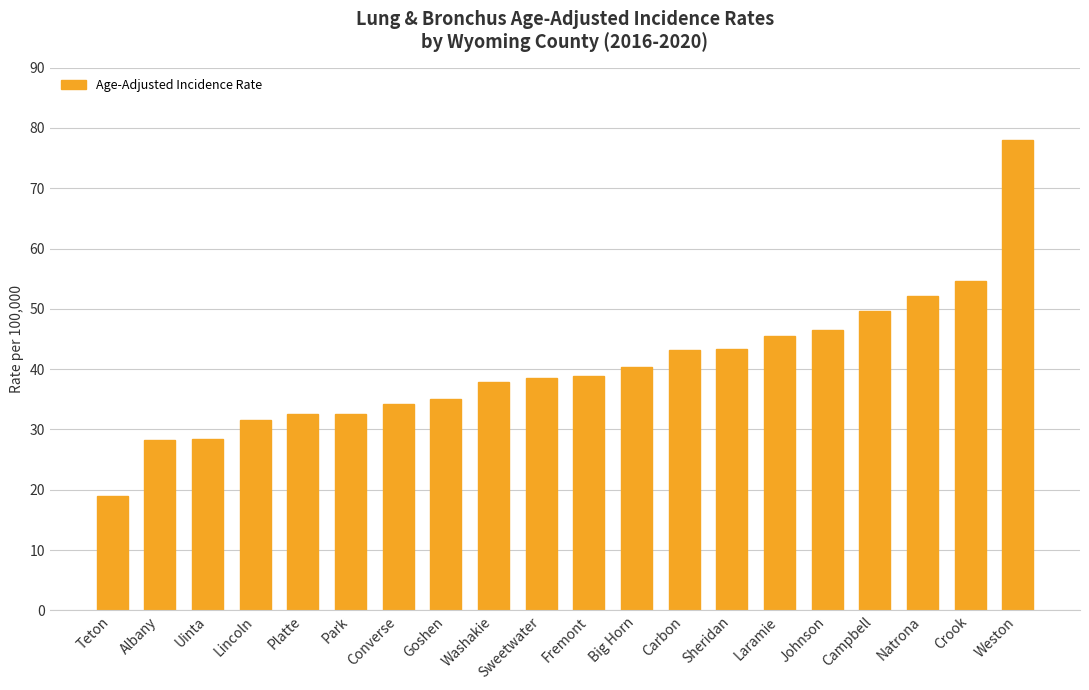

The value at Big Horn is 40.3. True or false?

True